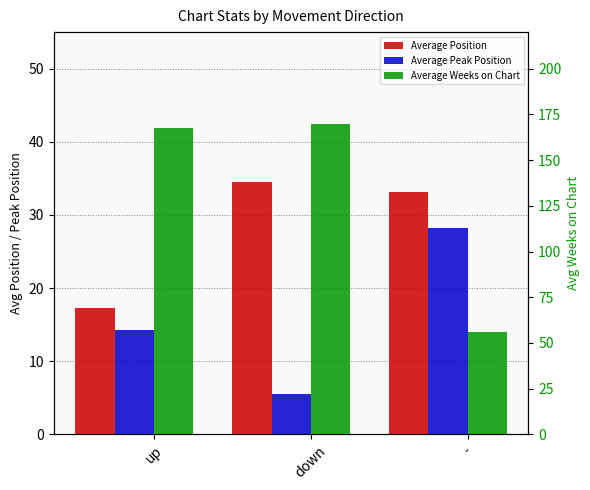

What are all the series names shown in the legend?

Average Position, Average Peak Position, Average Weeks on Chart